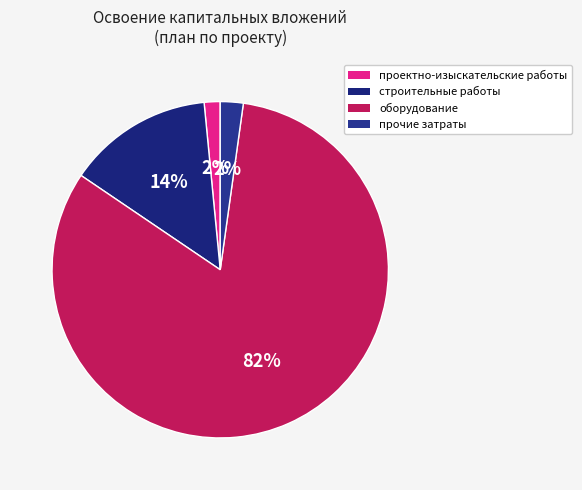

How many slices are in this pie chart?

4